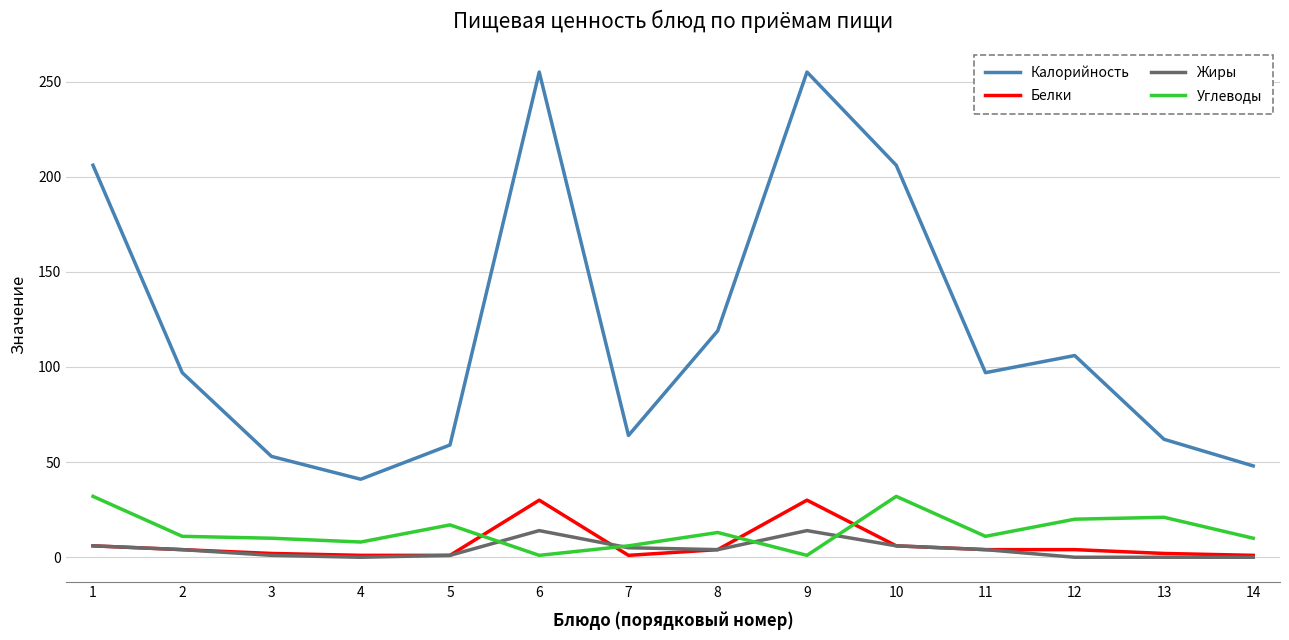

Where is Калорийность nearest to the value 148?

8